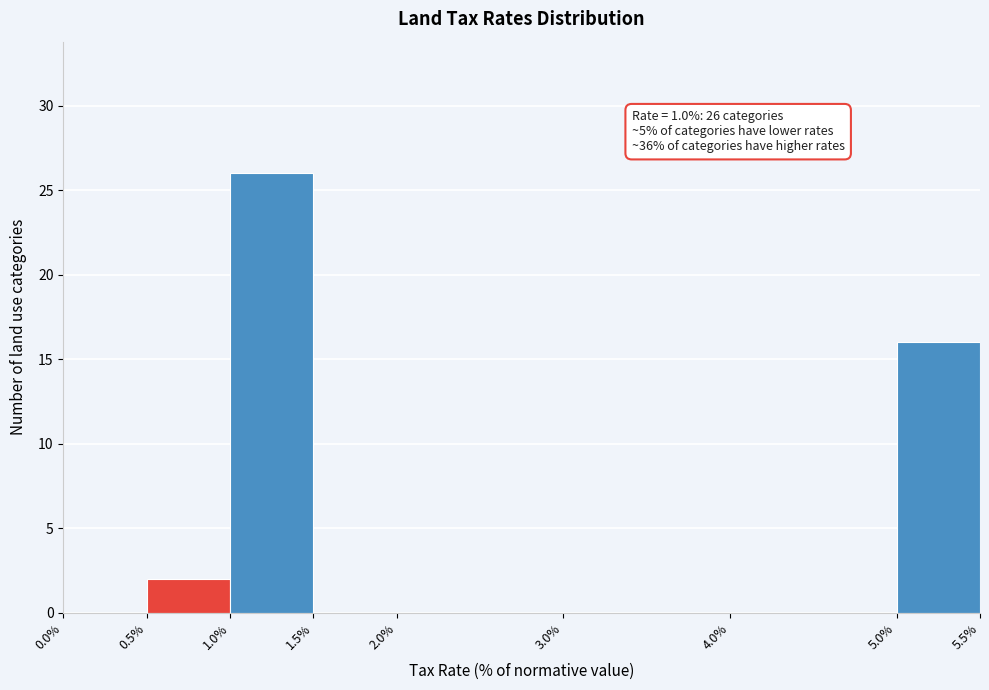

Which range on the x-axis has the tallest bar?

1.0% to 1.5%